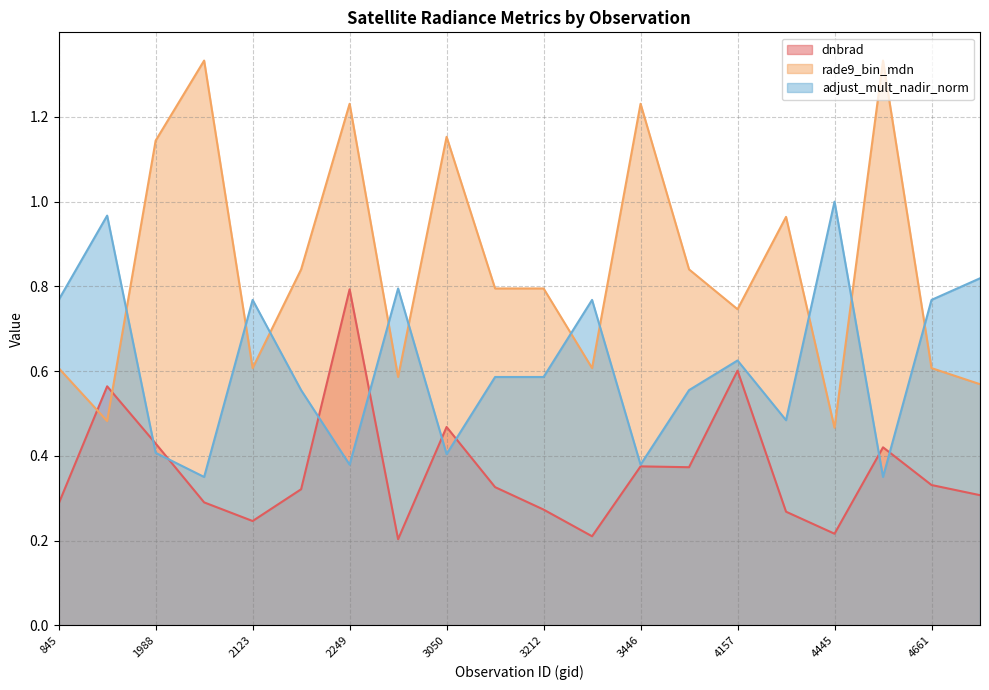

What is the difference between the second highest and minimum values in the adjust_mult_nadir_norm series?

0.6